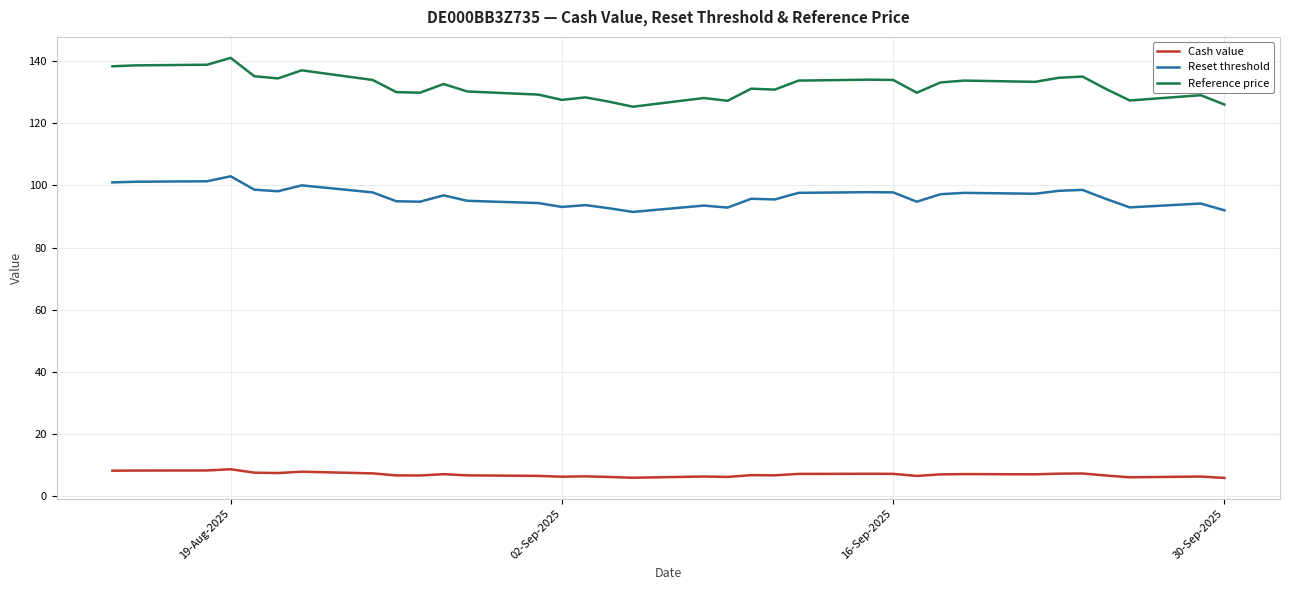

What is the maximum value shown in the chart?

141.0